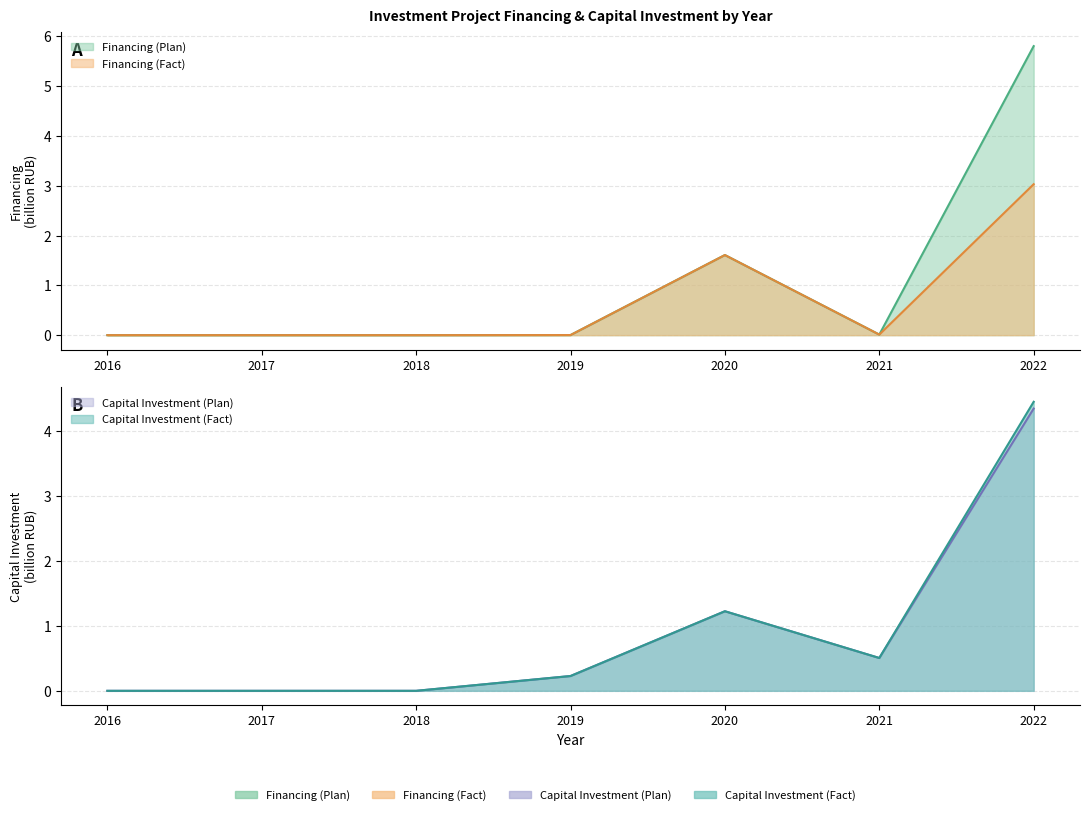

What are all the series names shown in the legend?

Financing (Plan), Financing (Fact), Capital Investment (Plan), Capital Investment (Fact)